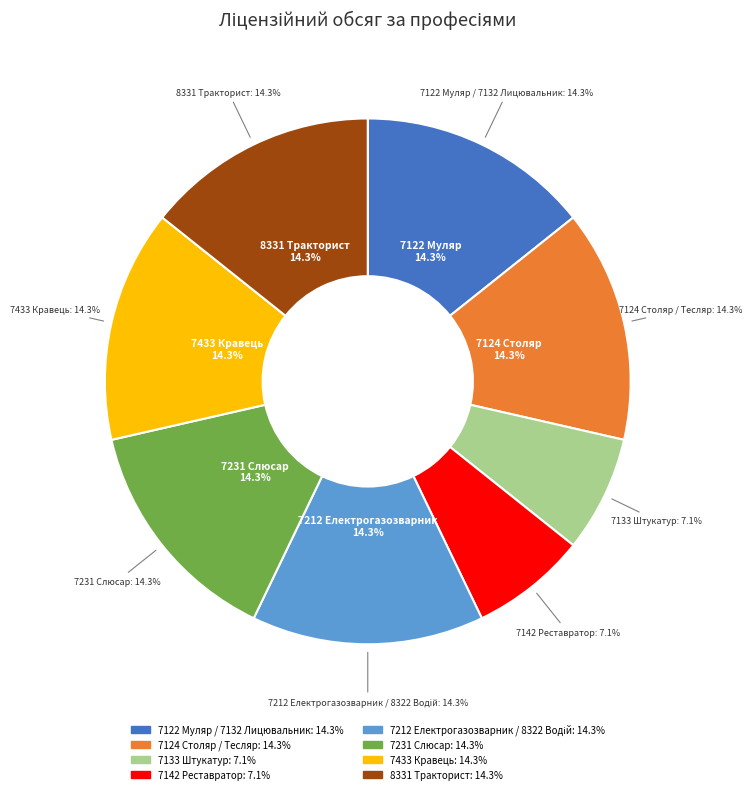

How many segments does this pie chart have?

8